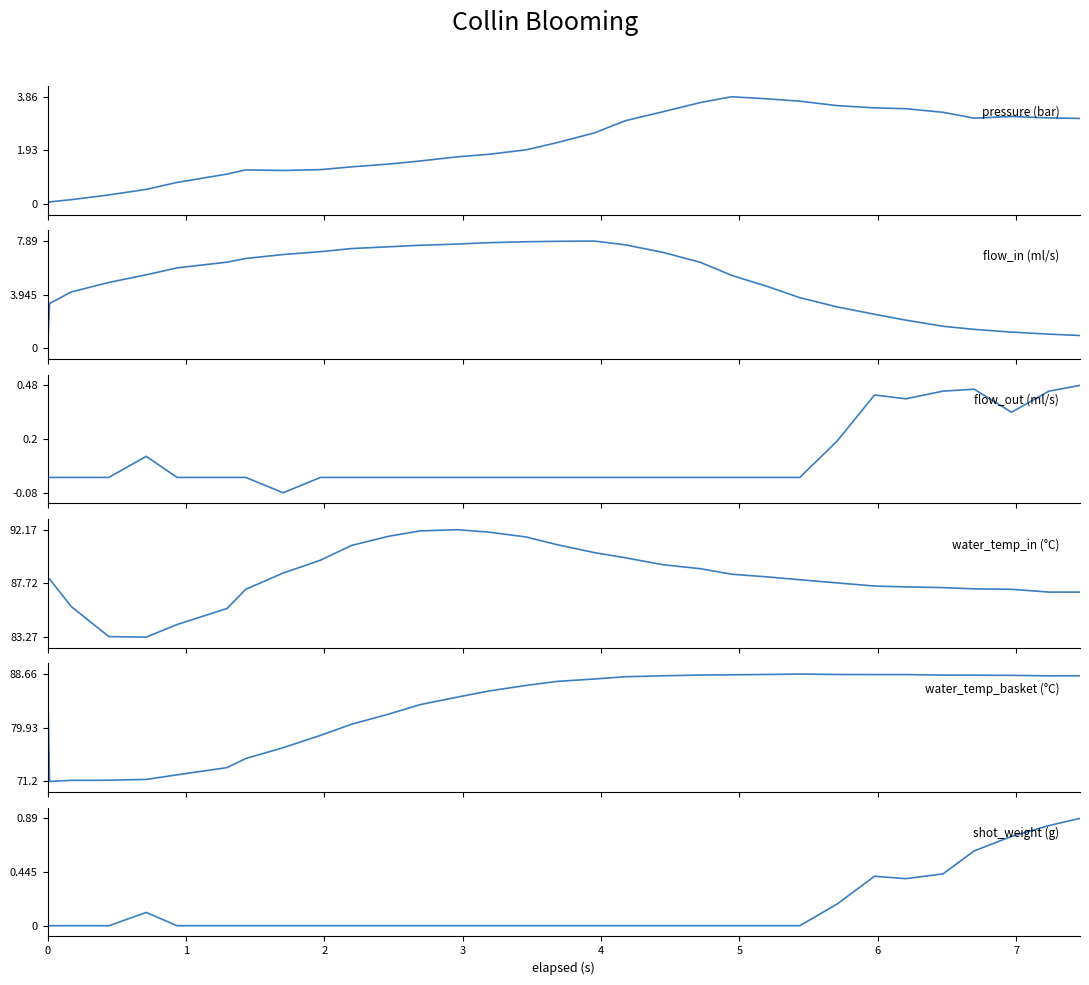

The value of shot_weight (g) at 0 is 0.0. True or false?

True